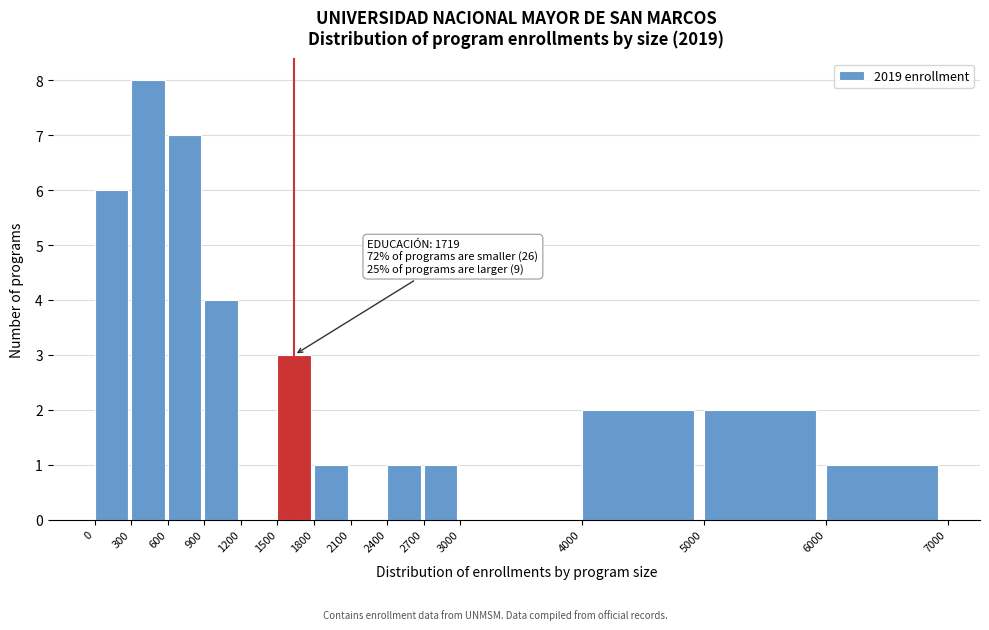

Over which range of the x-axis is the bar tallest?

300 to 600